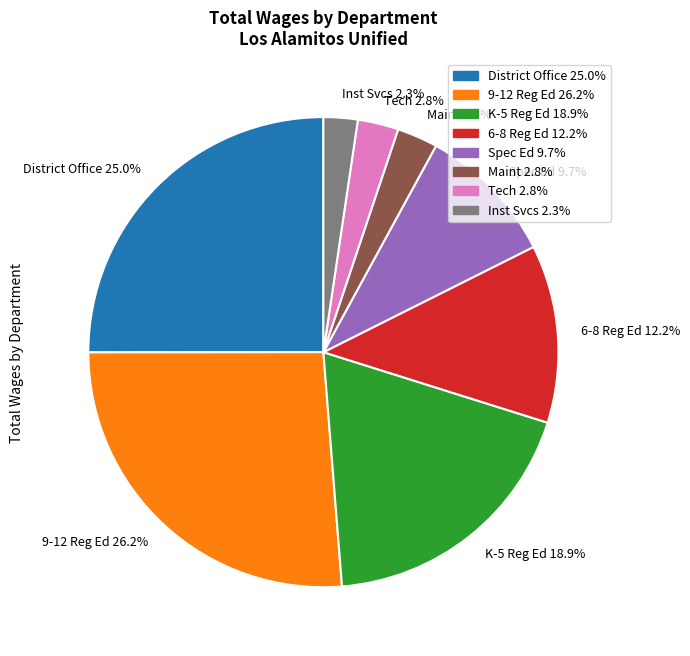

What is the largest slice in the pie chart?

9-12 Reg Ed